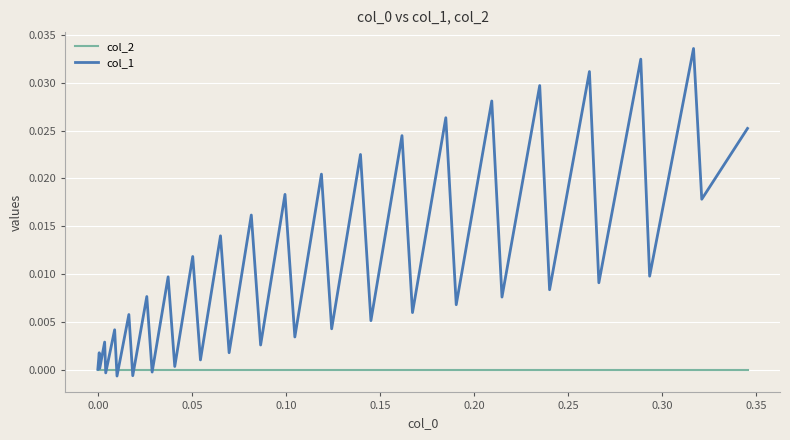

How many categories are shown in the chart?

40